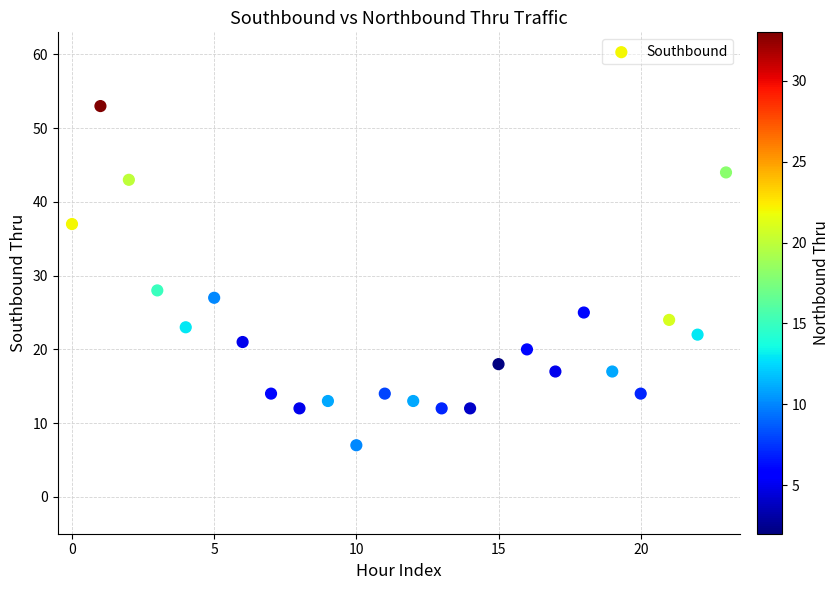

What is the range of Y values (max minus min)?

46